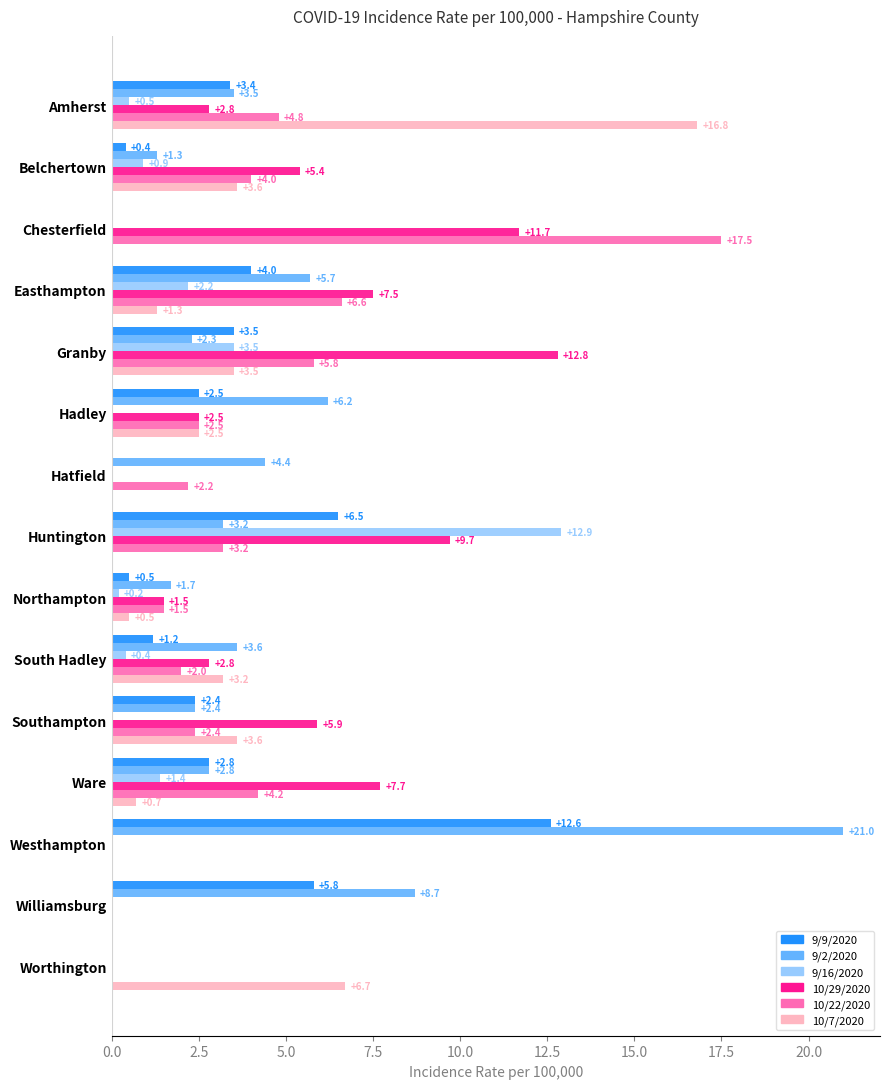

Read the 9/2/2020 value at Easthampton.

5.7